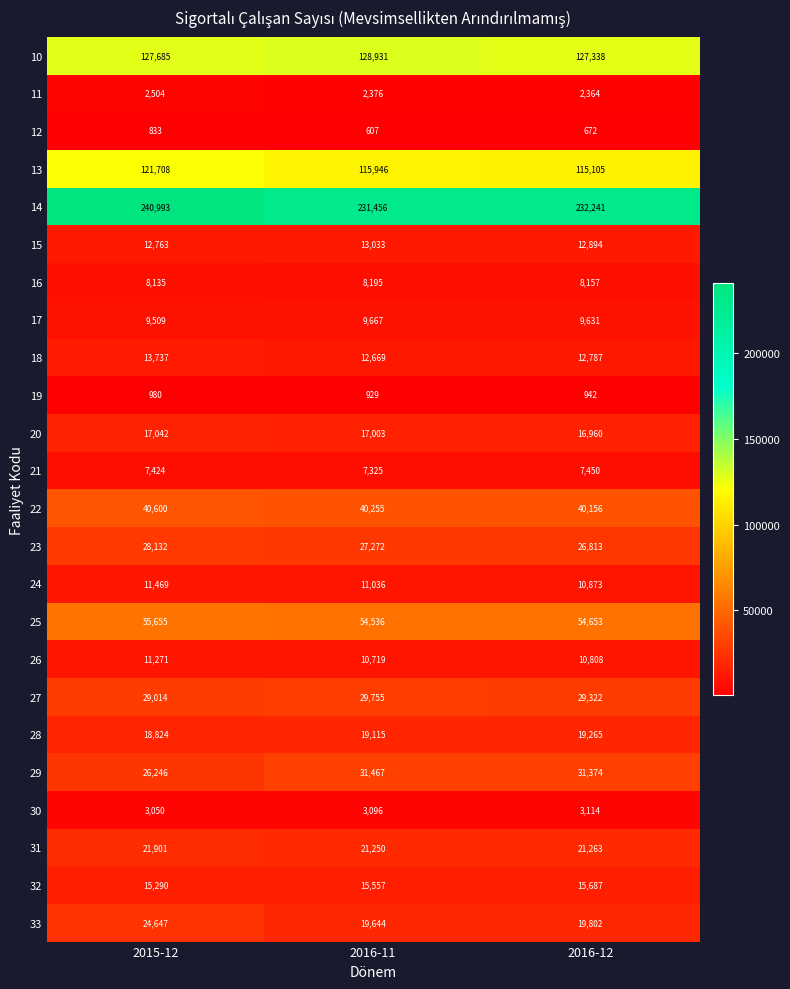

What is the difference between the maximum and second lowest values in the 11 series?

128